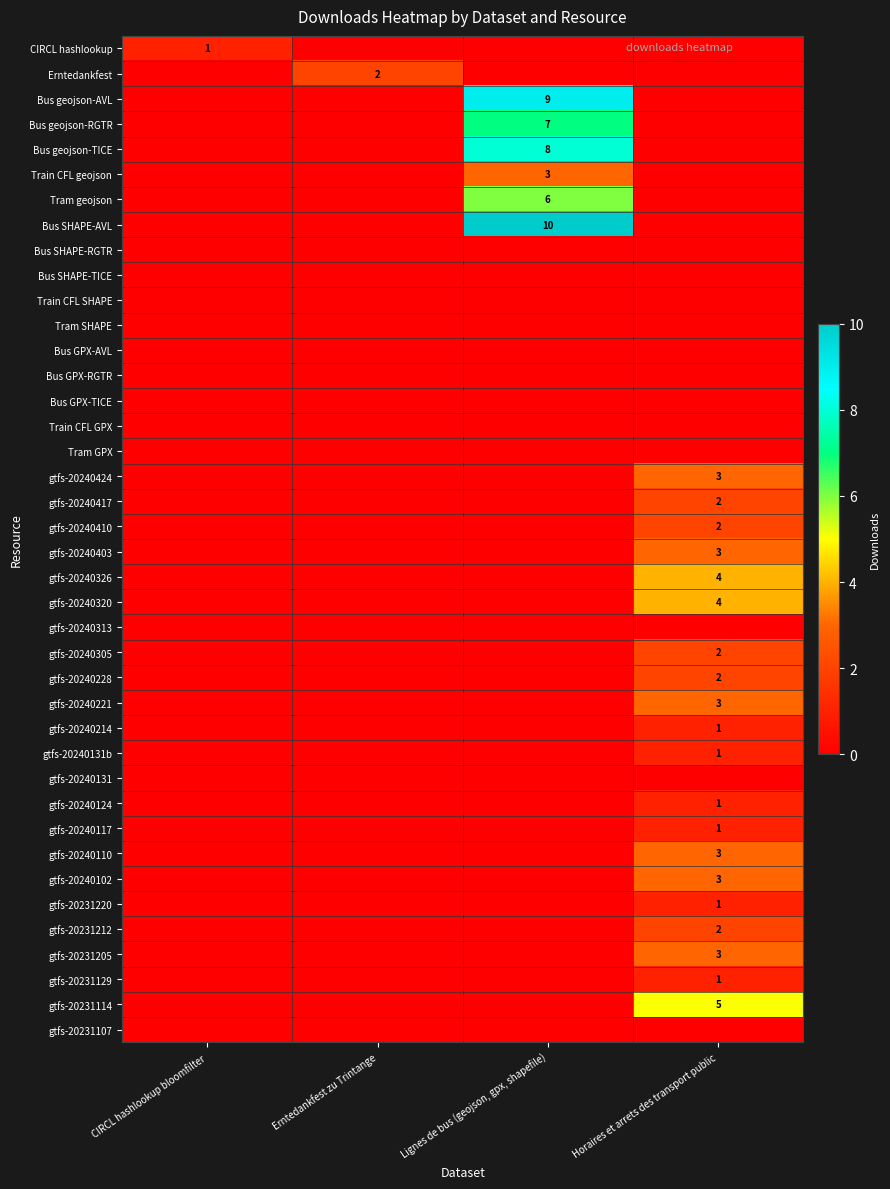

The value of gtfs-20240410 at CIRCL hashlookup bloomfilter is -1. True or false?

False